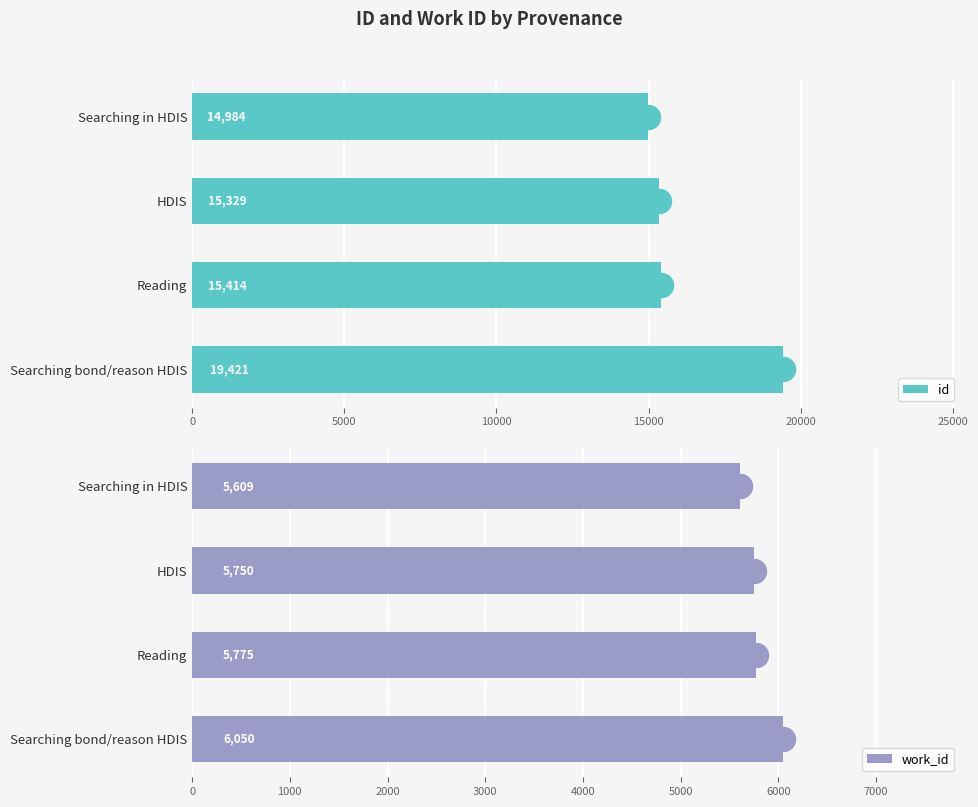

Which series contains the lowest Y value?

work_id